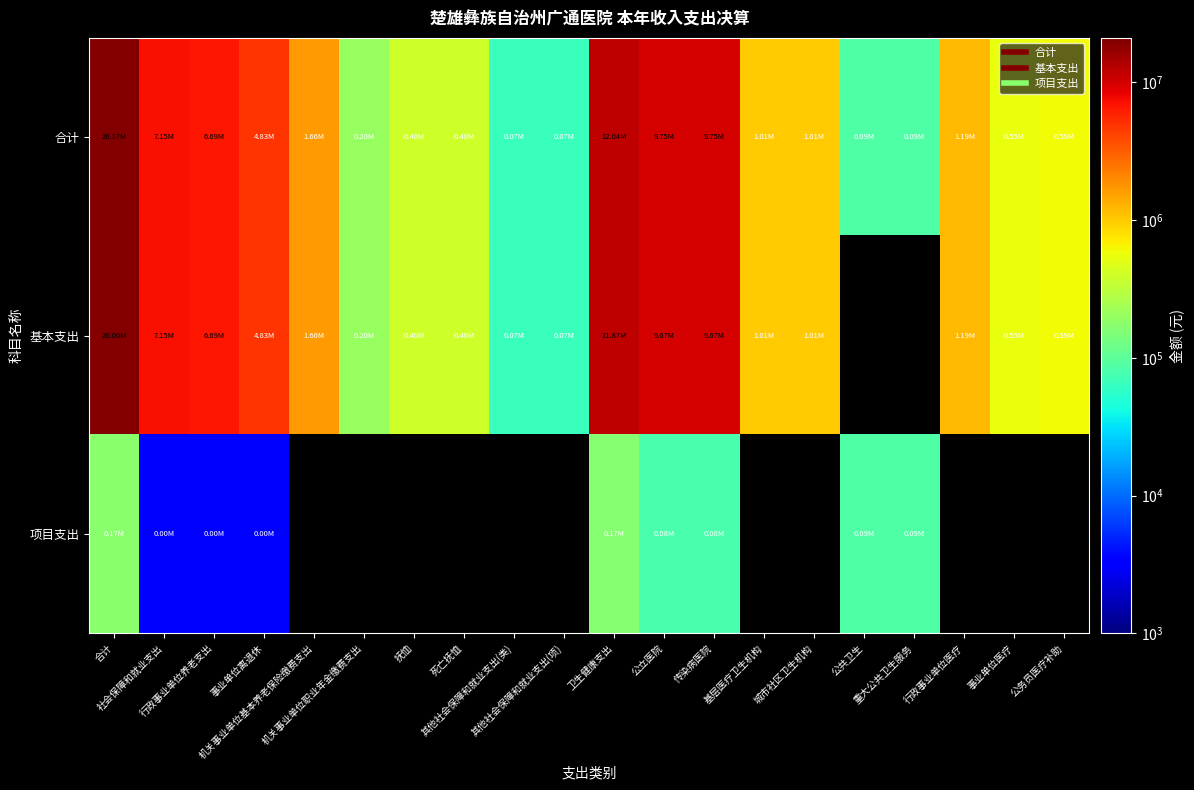

How many series are shown in this chart?

3